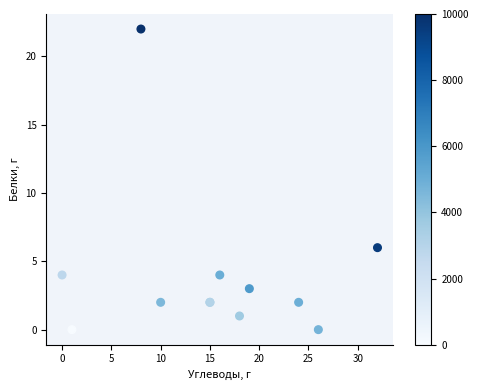

What Y value in the scatter plot is closest to 11?

6